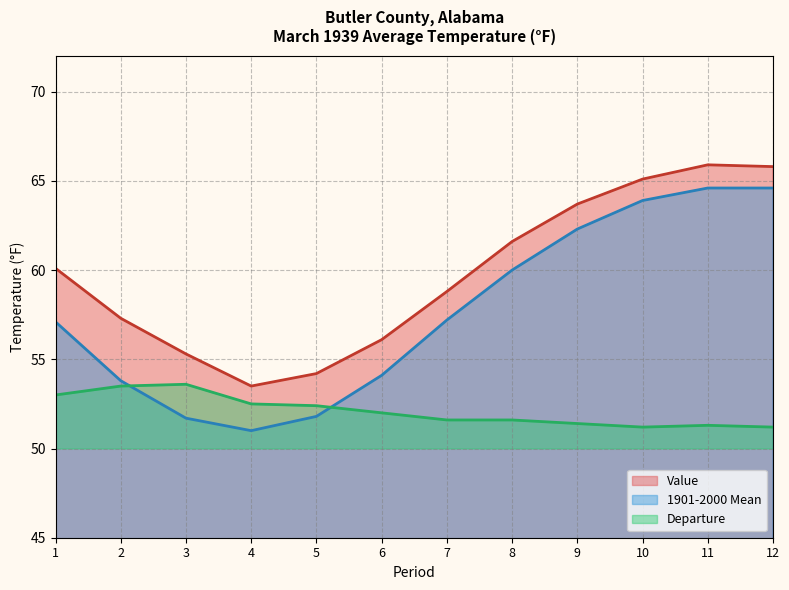

What is the total value across all series at 4?

157.0